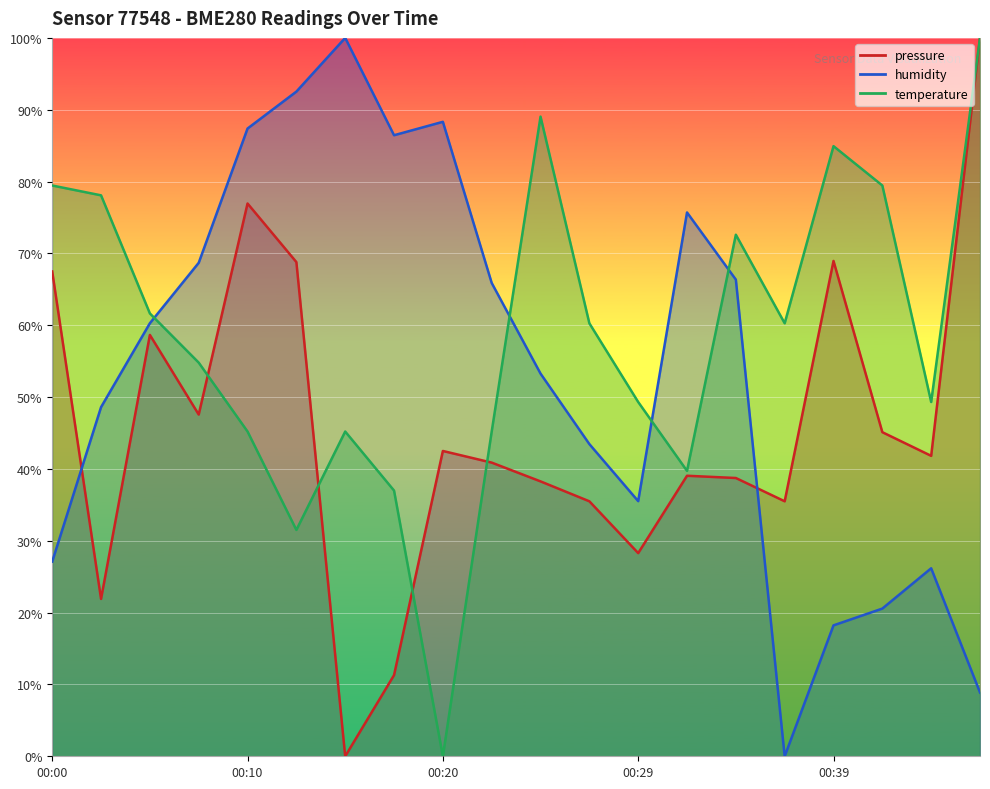

Which series has the widest spread of values?

pressure